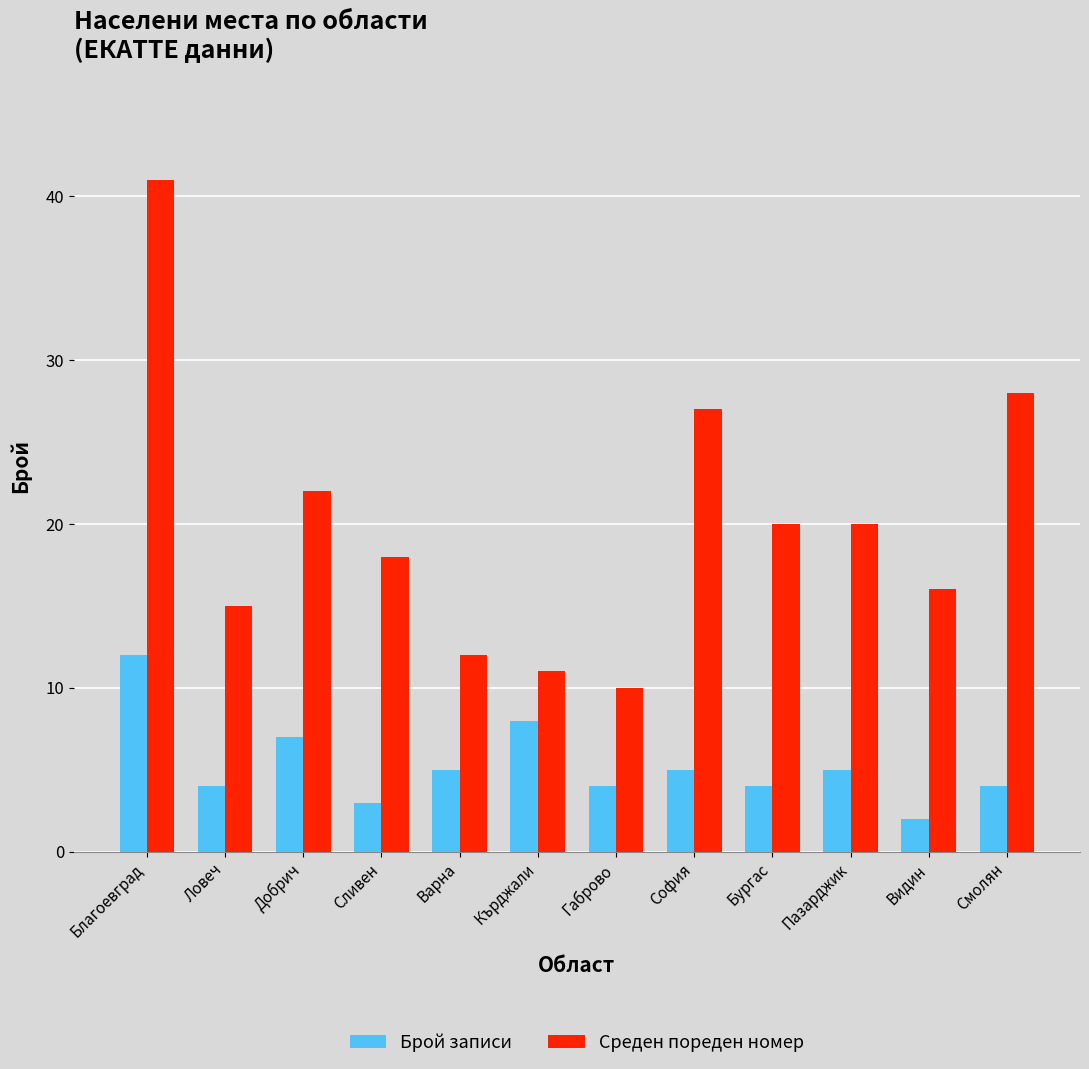

Reading left to right, list all the values displayed in this chart.

Брой записи: 12	4	7	3	5	8	4	5	4	5	2	4
Среден пореден номер: 41	15	22	18	12	11	10	27	20	20	16	28